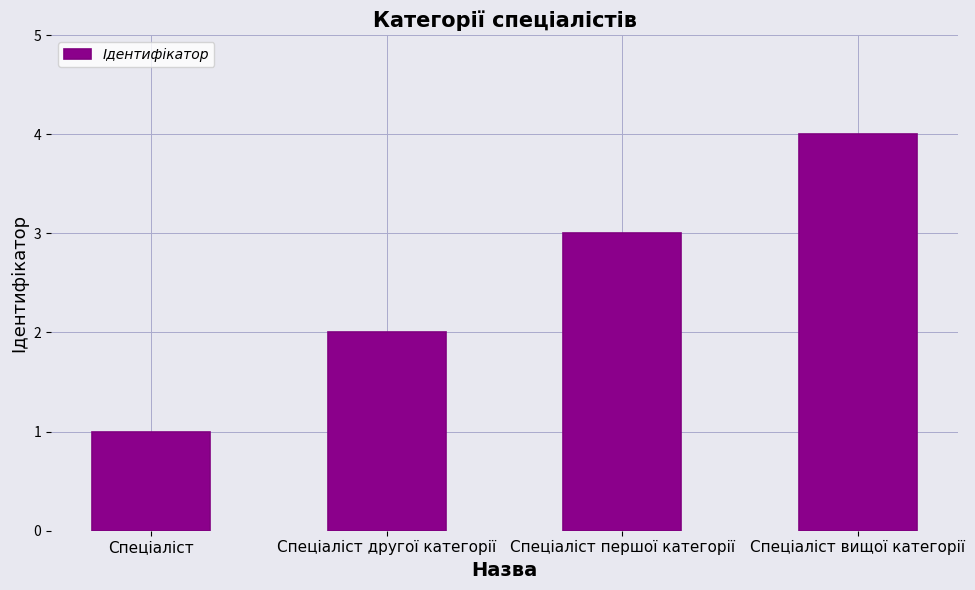

The chart shows a value of 4 at Спеціаліст вищої категорії. True or false?

True